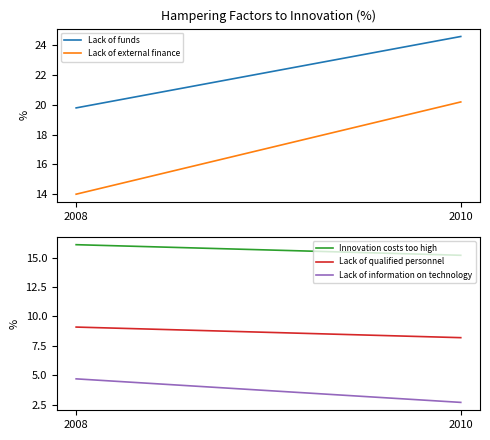

Rank the series at 2010 from lowest to highest value.

Lack of information on technology, Lack of qualified personnel, Innovation costs too high, Lack of external finance, Lack of funds